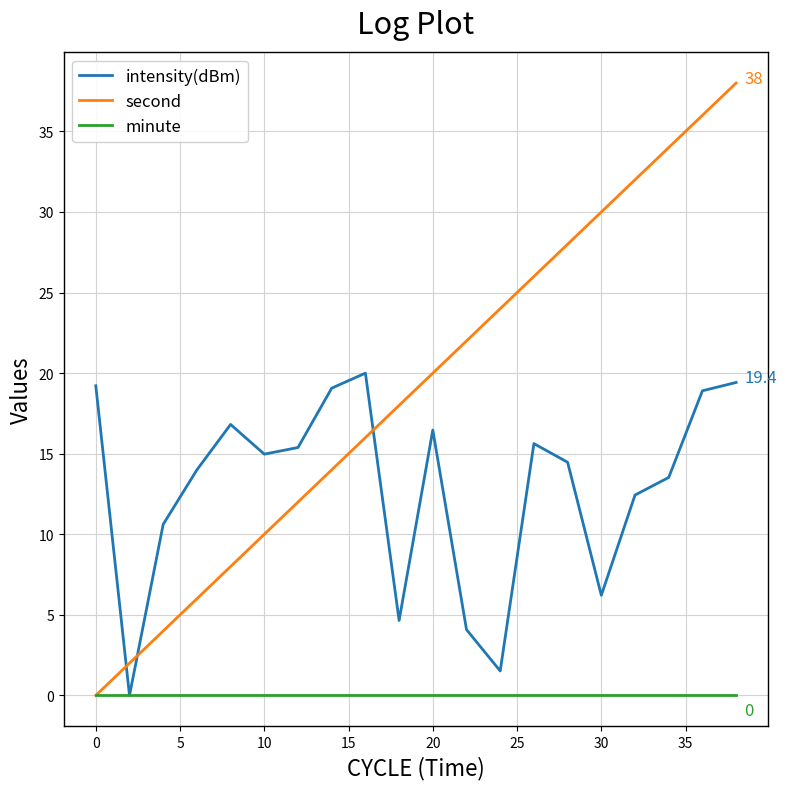

After their last crossing, which series has the higher values: second or intensity(dBm)?

second